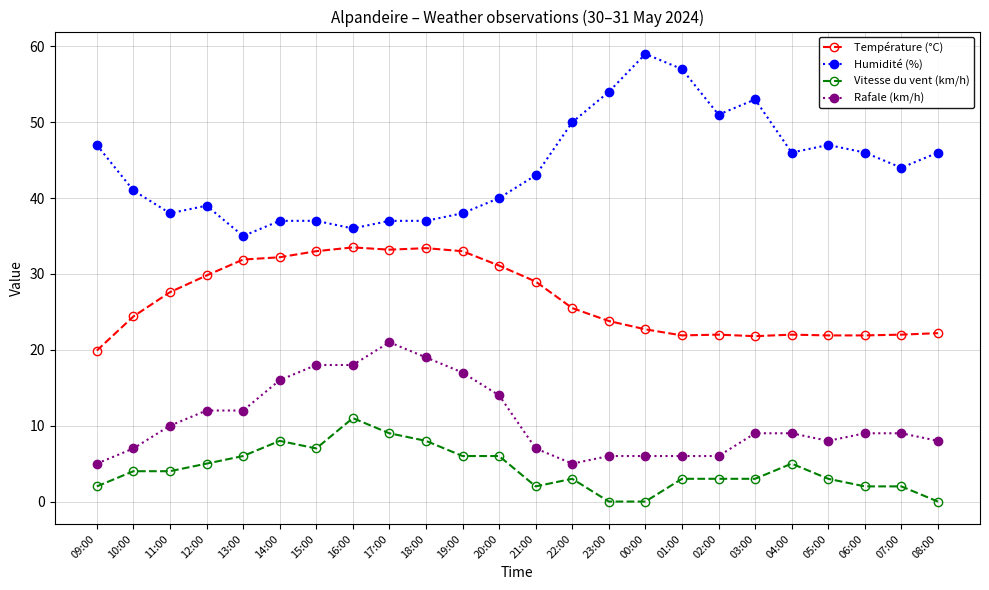

How many categories are shown in the chart?

24